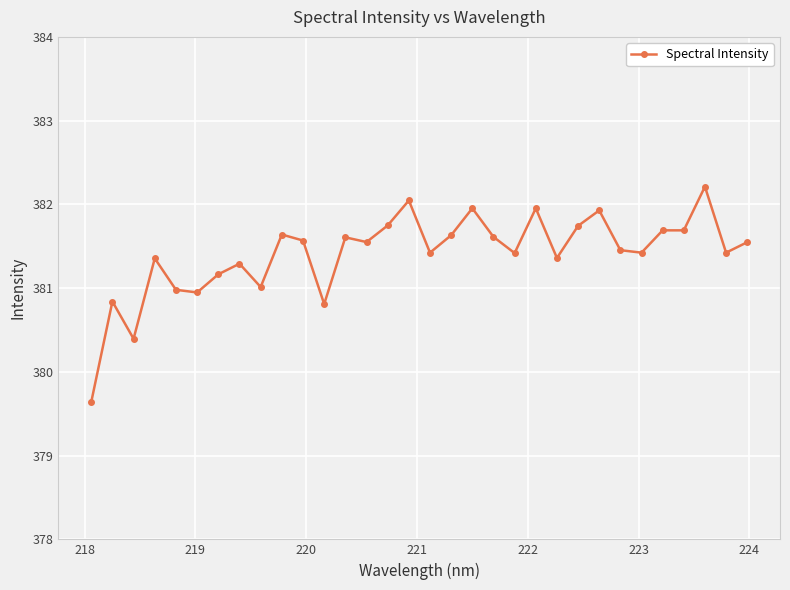

True or false: the data has more than 1 interior local peaks.

True